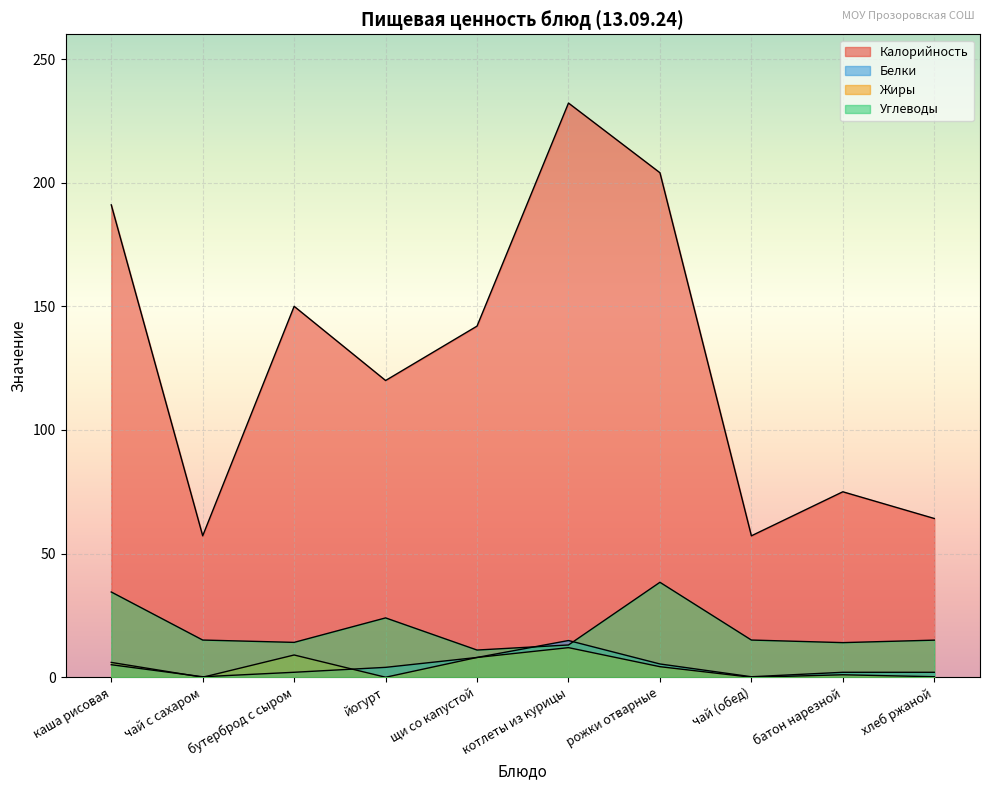

What is the sum of the Калорийность values at чай (обед) and хлеб ржаной?

121.4